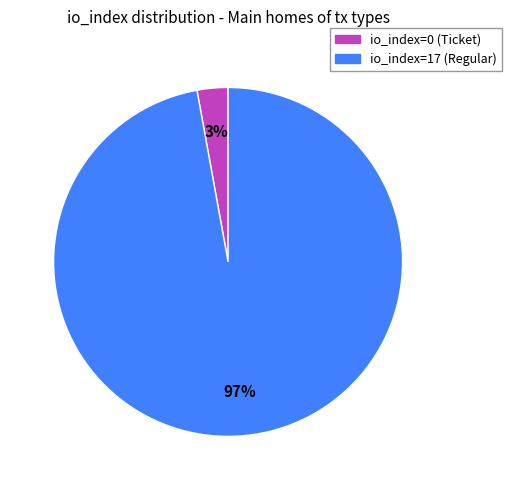

To the nearest percent, what is the combined percentage of io_index=0 (Ticket) and io_index=17 (Regular)?

100%